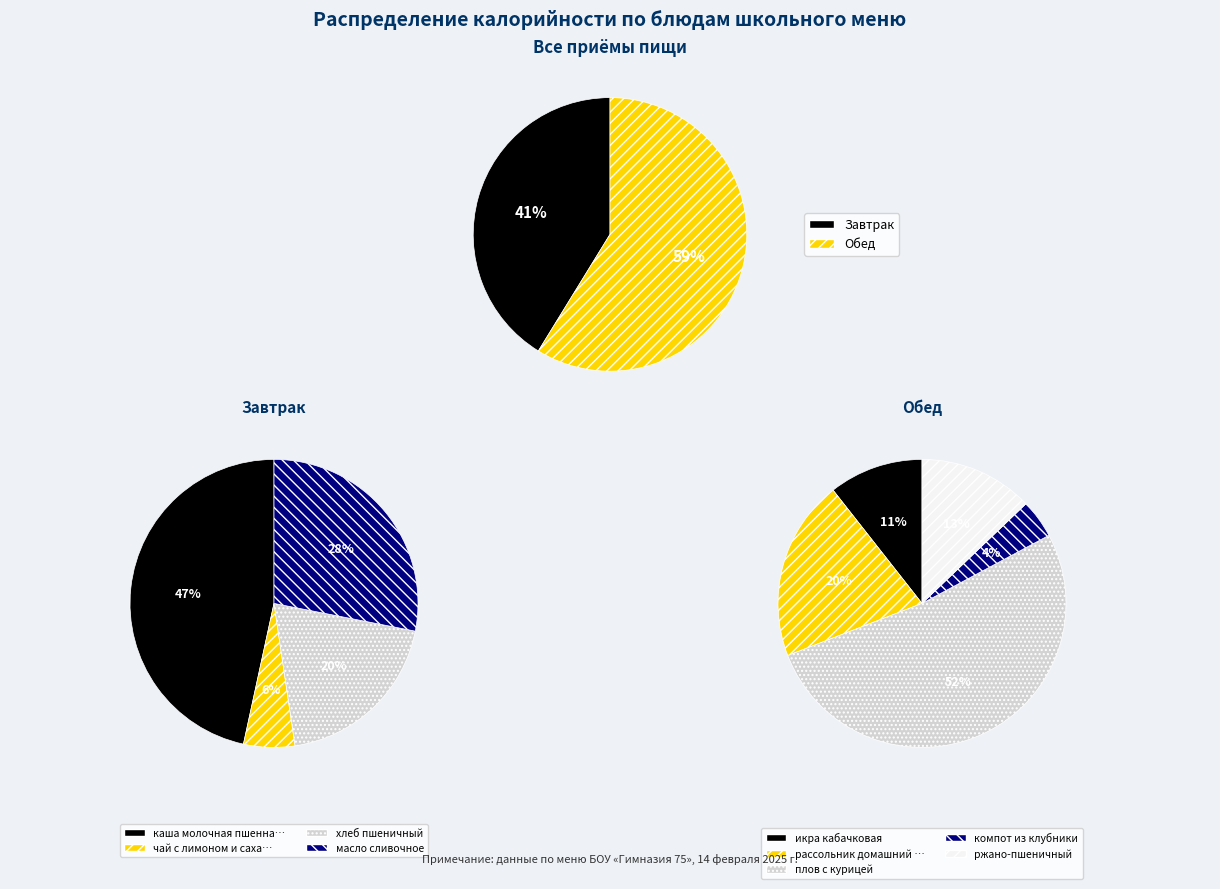

Does плов с курицей account for over 50% of the chart?

No